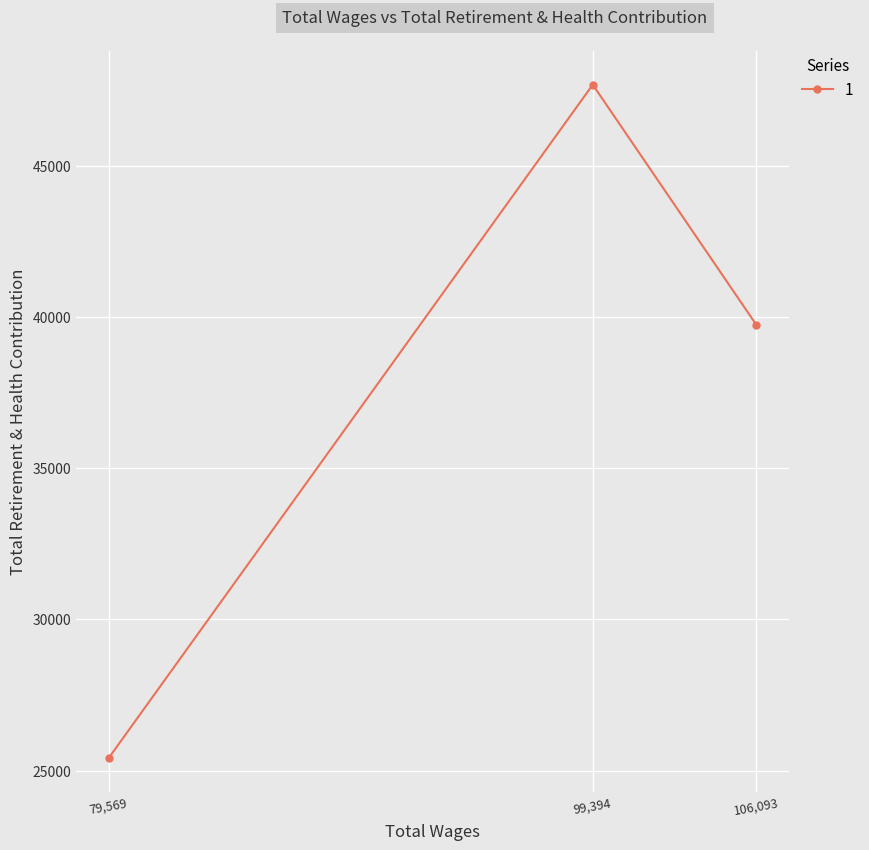

What is the difference between the values at 79,569 and 106,093?

14327